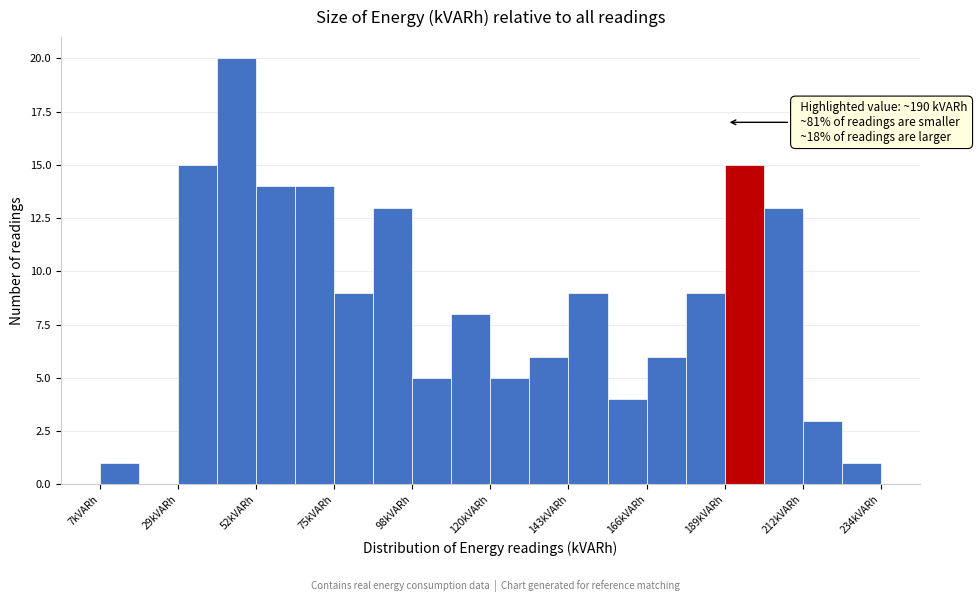

Read against the x-axis, roughly where is the centre of the tallest bar?

45